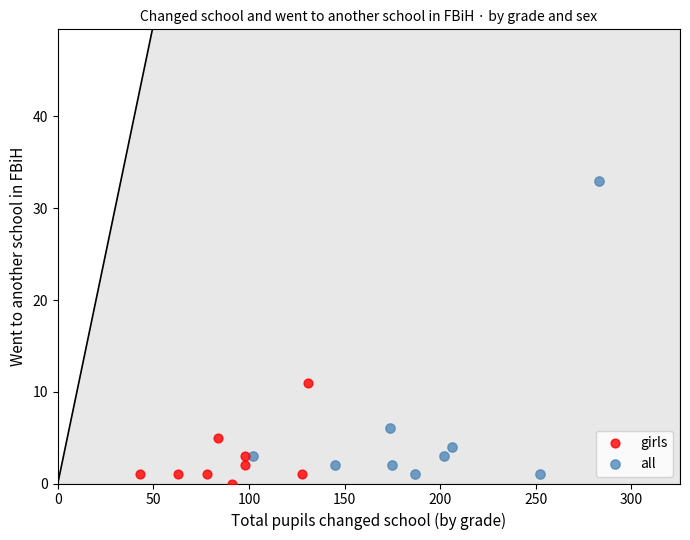

Which series has the largest Y range (max minus min)?

all